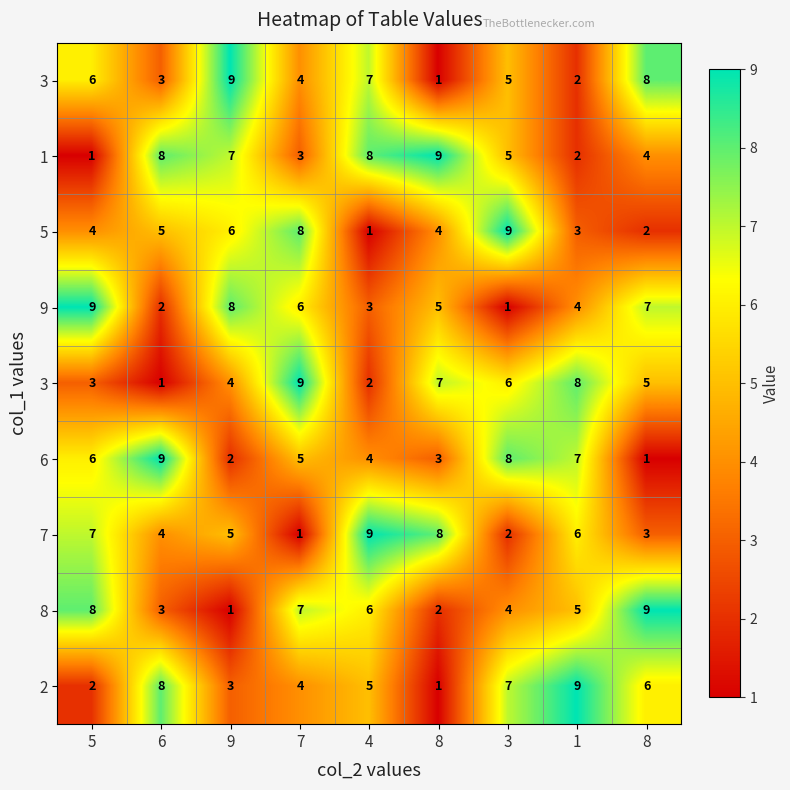

At how many categories does at least one series exceed 4?

9